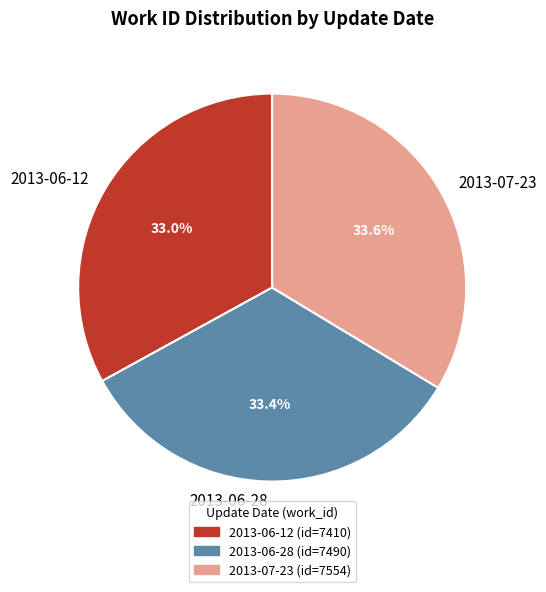

To the nearest percent, what is the difference between the largest and smallest slice percentages?

1%